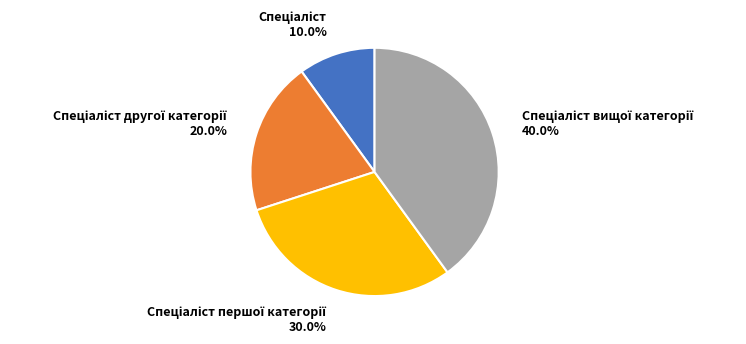

To the nearest percent, what is the difference between the largest and smallest slice percentages?

30%